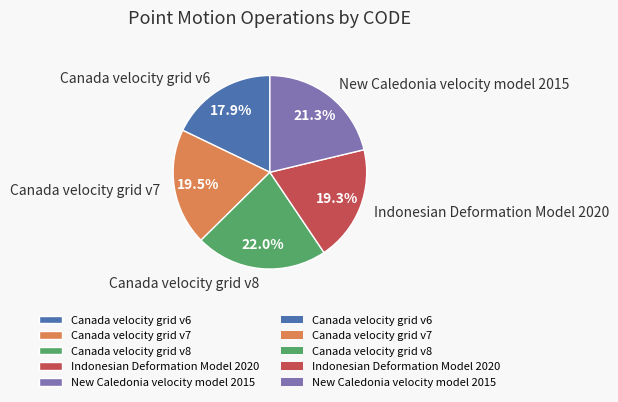

What is the ratio of the value at New Caledonia velocity model 2015 to the value at Indonesian Deformation Model 2020?

1.1